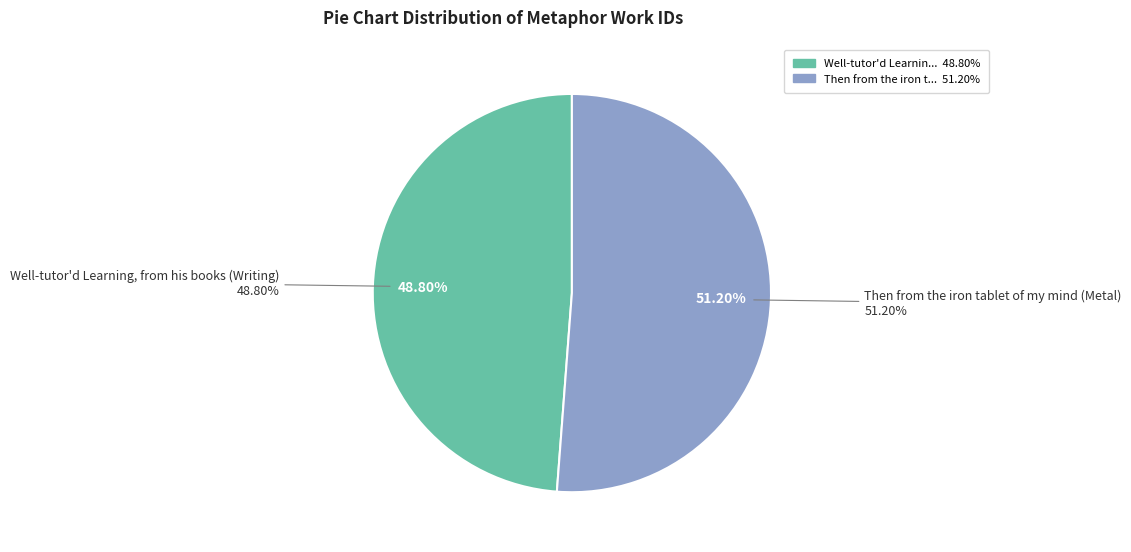

Does Well-tutor'd Learning, from his books (Writing) represent more than half of the total?

No